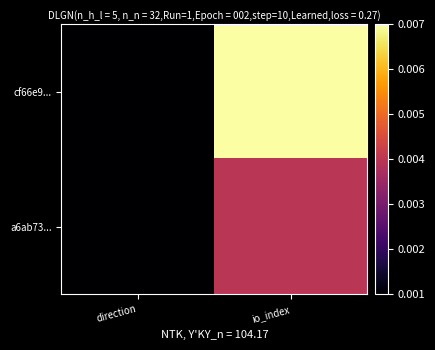

How many distinct data groups are displayed?

2